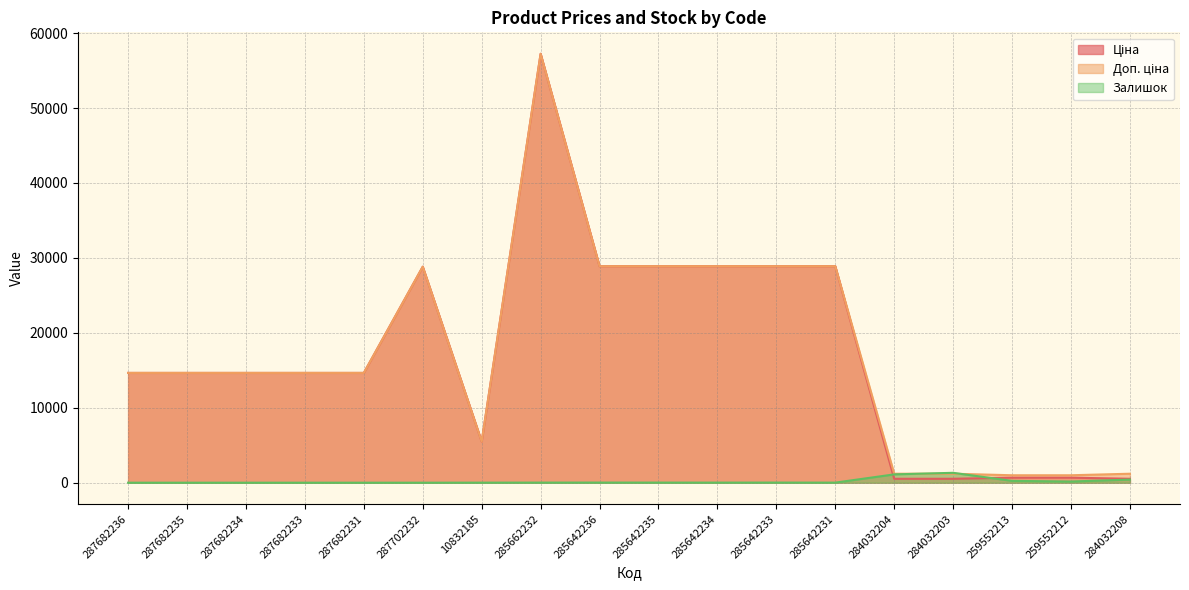

At 284032208, list the series in order from largest to smallest.

Доп. ціна, Ціна, Залишок